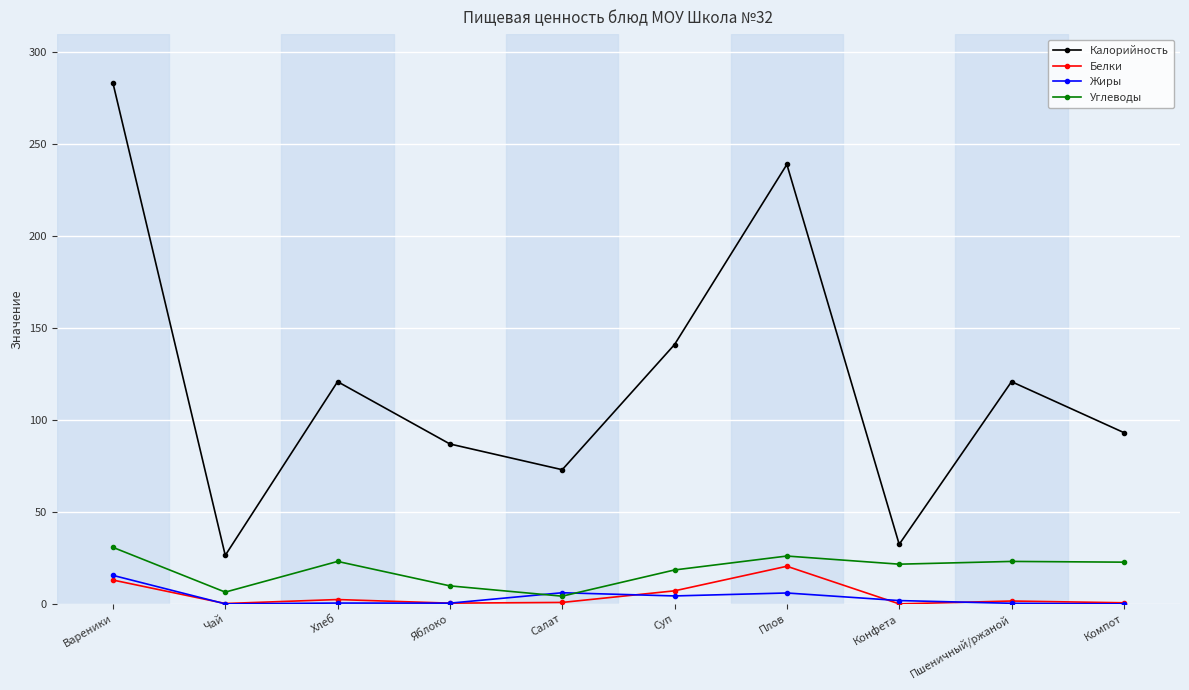

List the series in order of their peak value, highest first.

Калорийность, Углеводы, Белки, Жиры